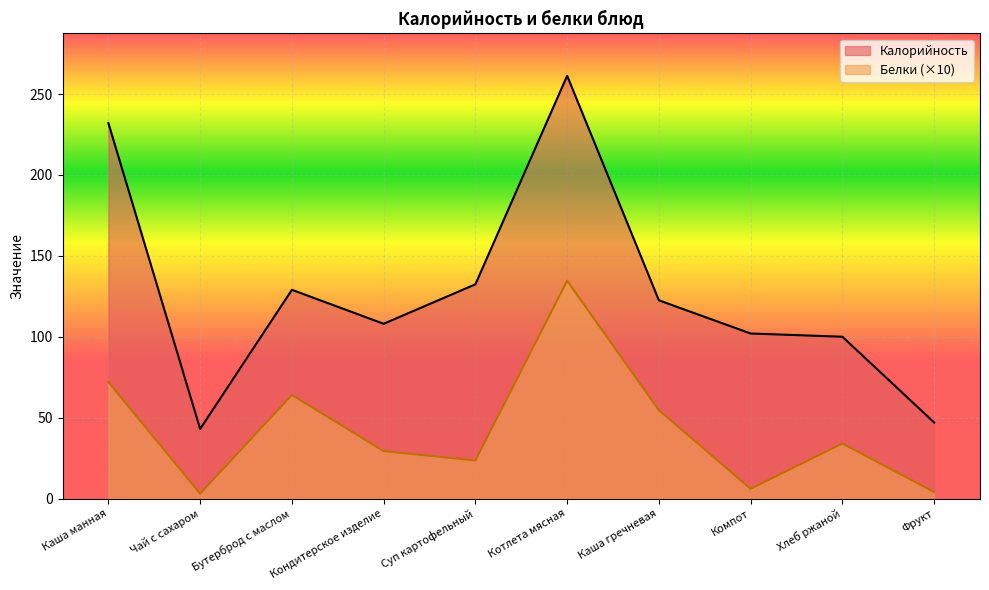

Rank the series at Кондитерское изделие from lowest to highest value.

Белки (×10), Калорийность